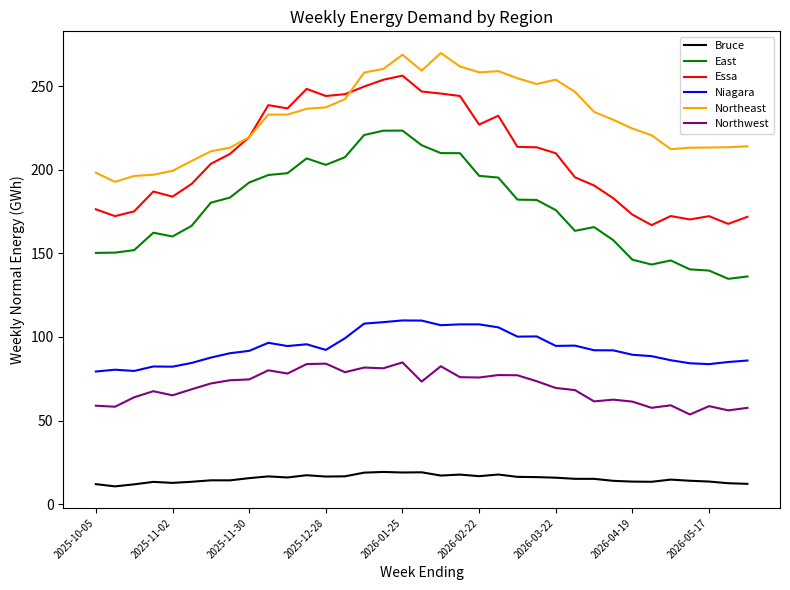

True or false: Essa and East intersect in this chart.

False